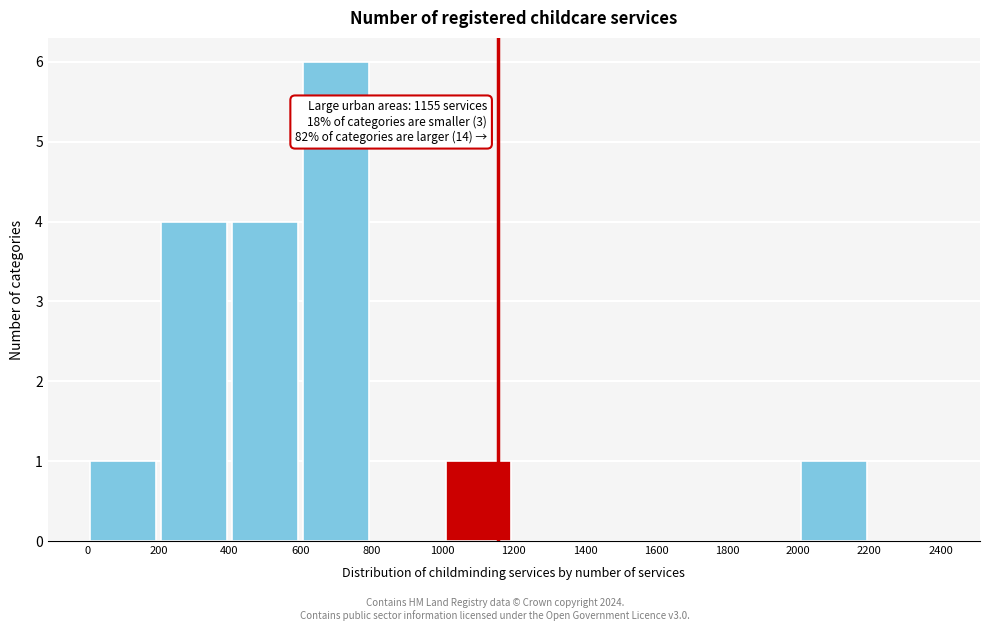

Over which range of the x-axis is the bar tallest?

600 to 800